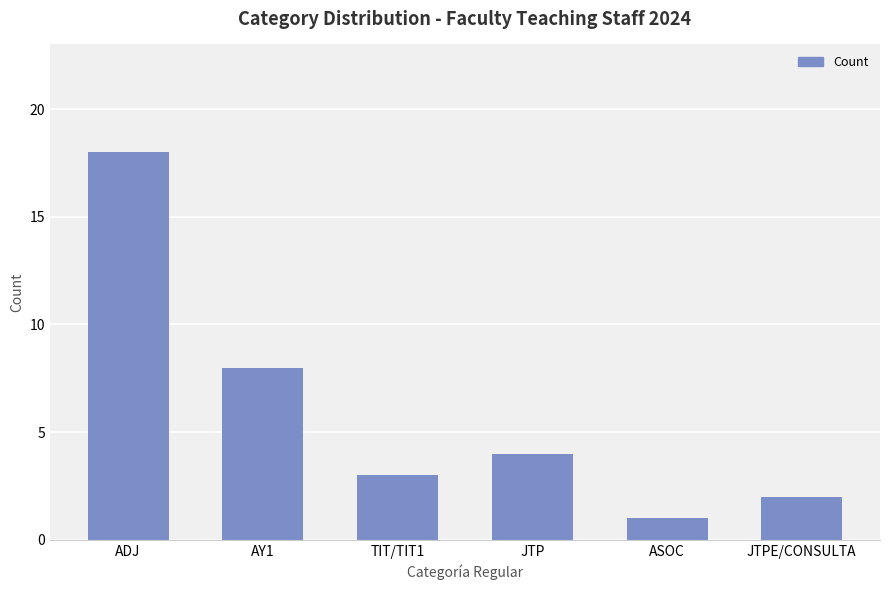

List the labels in order of value, largest first.

ADJ, AY1, JTP, TIT/TIT1, JTPE/CONSULTA, ASOC